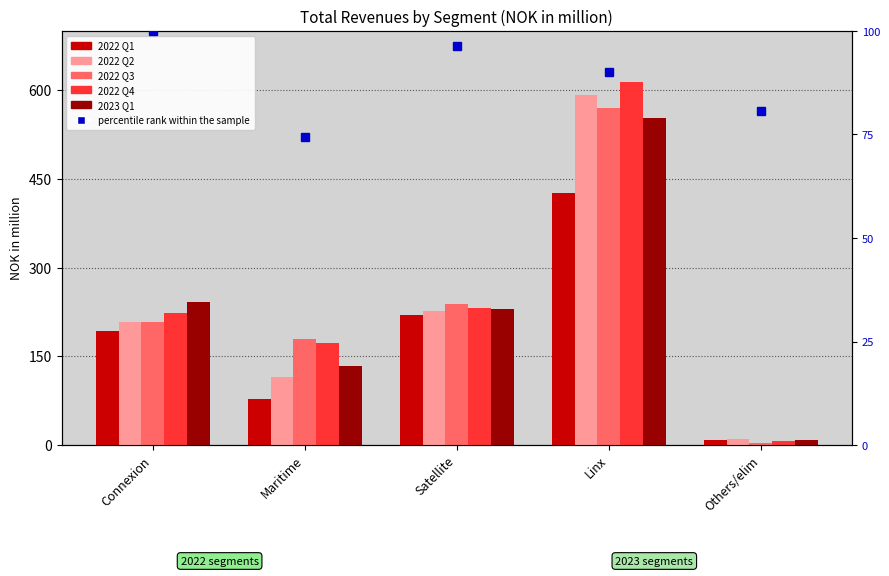

True or false: percentile rank within the sample has a value of 80.7 at Others/elim.

True